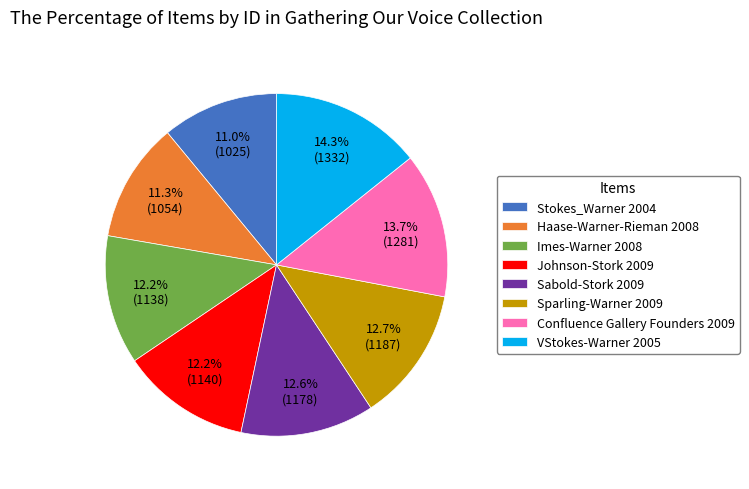

What is the total percentage of Confluence Gallery Founders 2009 and Haase-Warner-Rieman 2008?

25.0%